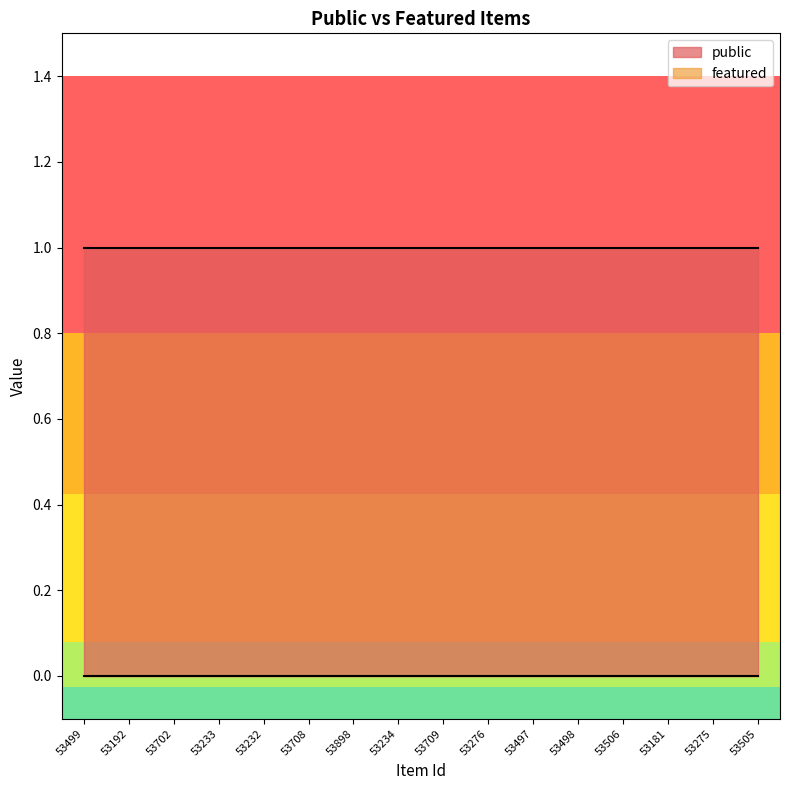

Which series has the largest total across all categories?

public